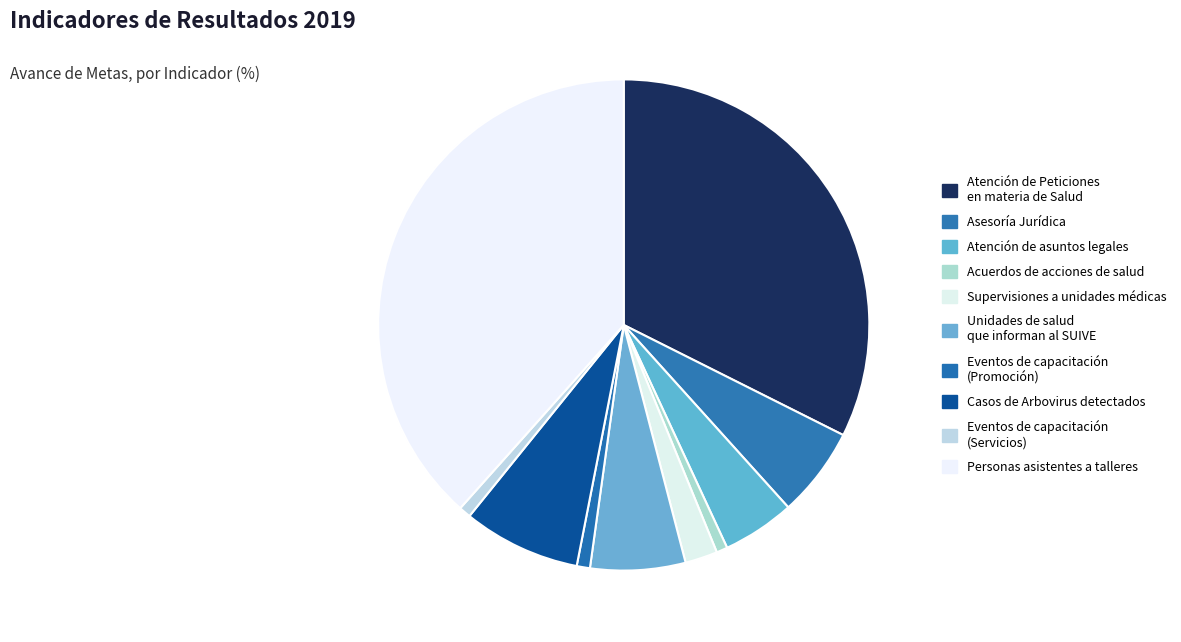

To the nearest percent, what is the average slice percentage?

10%